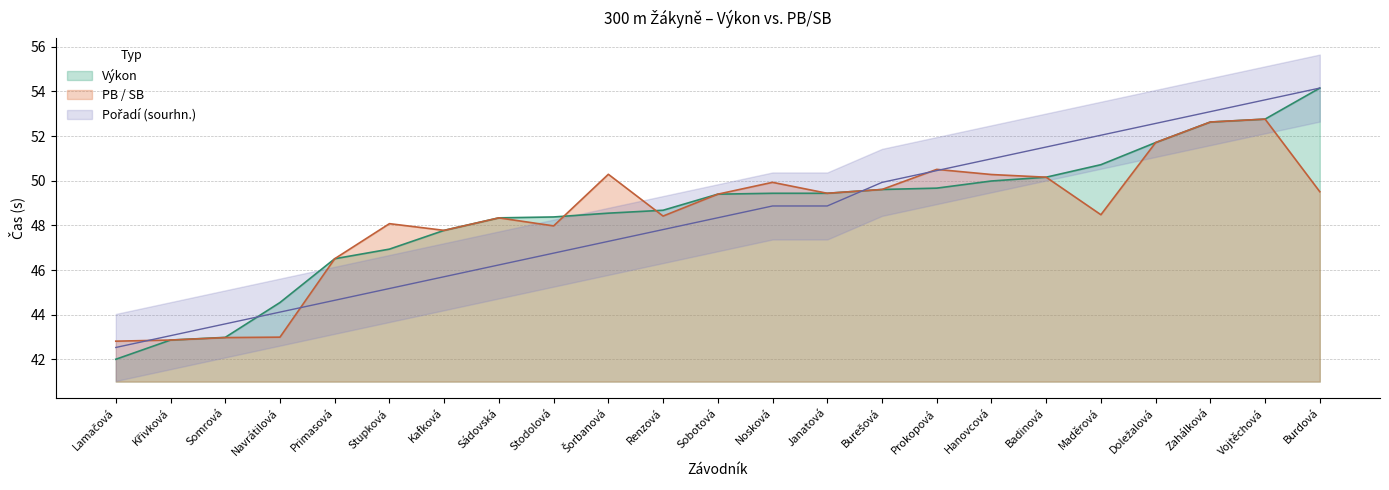

What is the sum of the PB_SB values at Prokopová and Šorbanová?

100.8